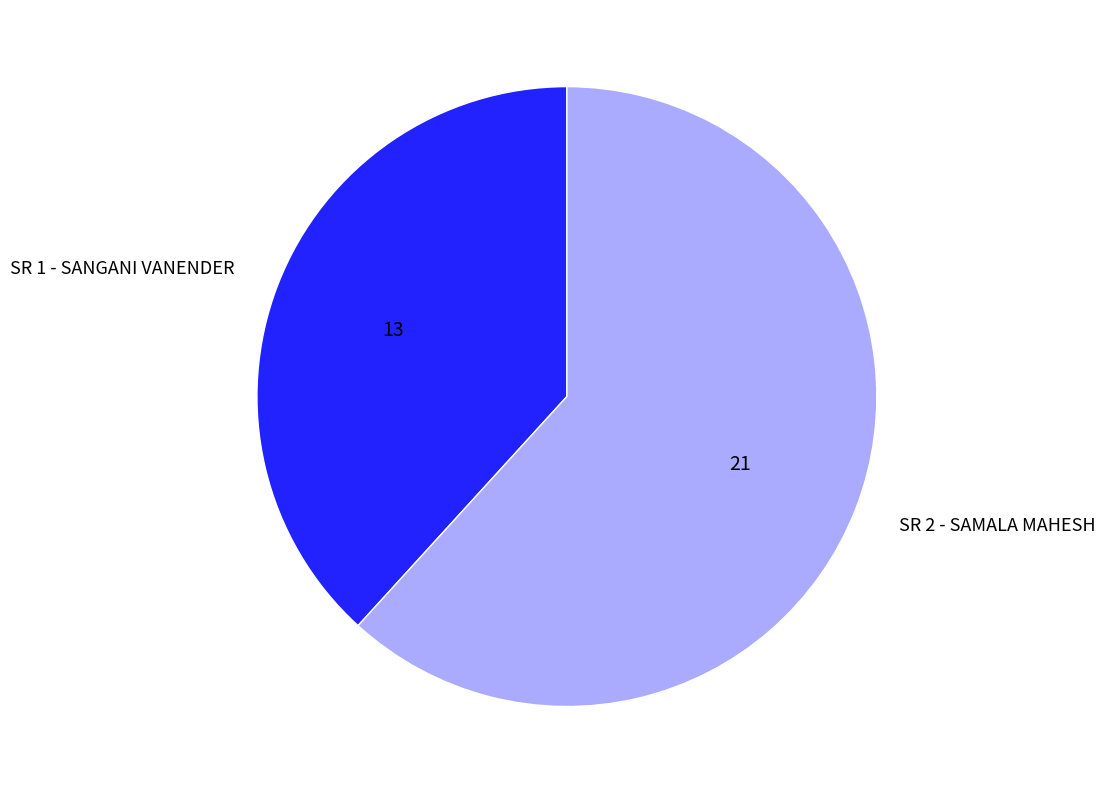

True or false: SR 2 - SAMALA MAHESH accounts for 62% of the total.

True